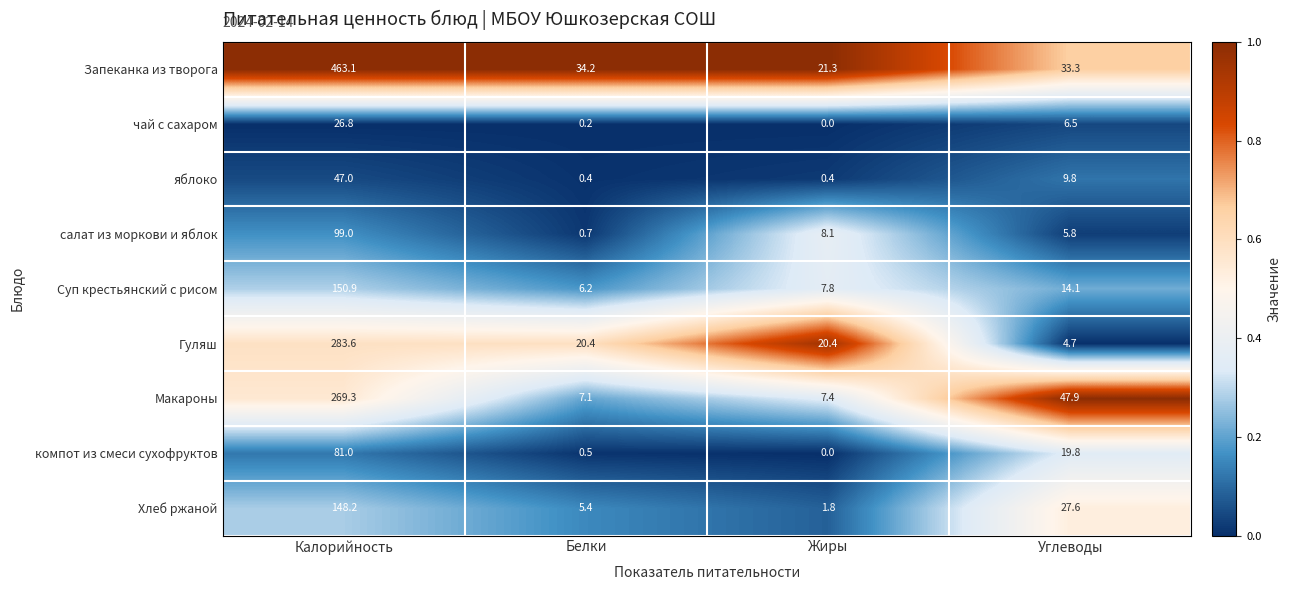

At Углеводы, list the series in order from largest to smallest.

Макароны, Запеканка из творога, Хлеб ржаной, компот из смеси сухофруктов, Суп крестьянский с рисом, яблоко, чай с сахаром, салат из моркови и яблок, Гуляш